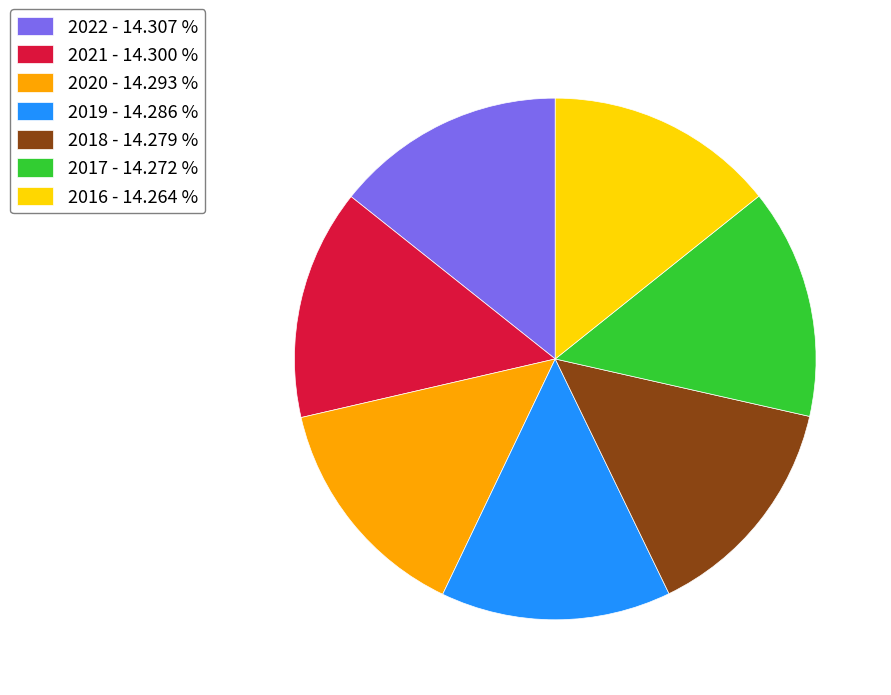

Do 2022 - 14.307 % and 2021 - 14.300 % together represent more than half of the pie?

No